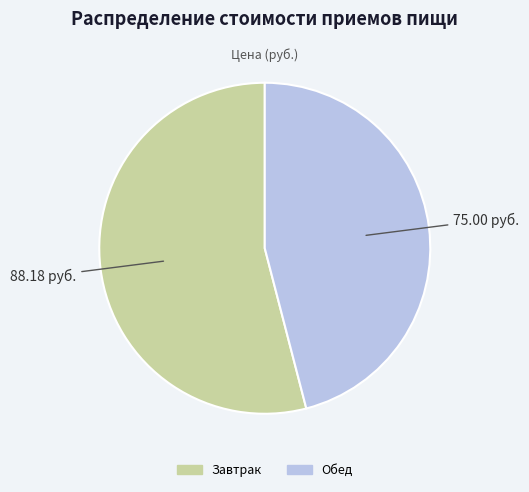

How many segments does this pie chart have?

2